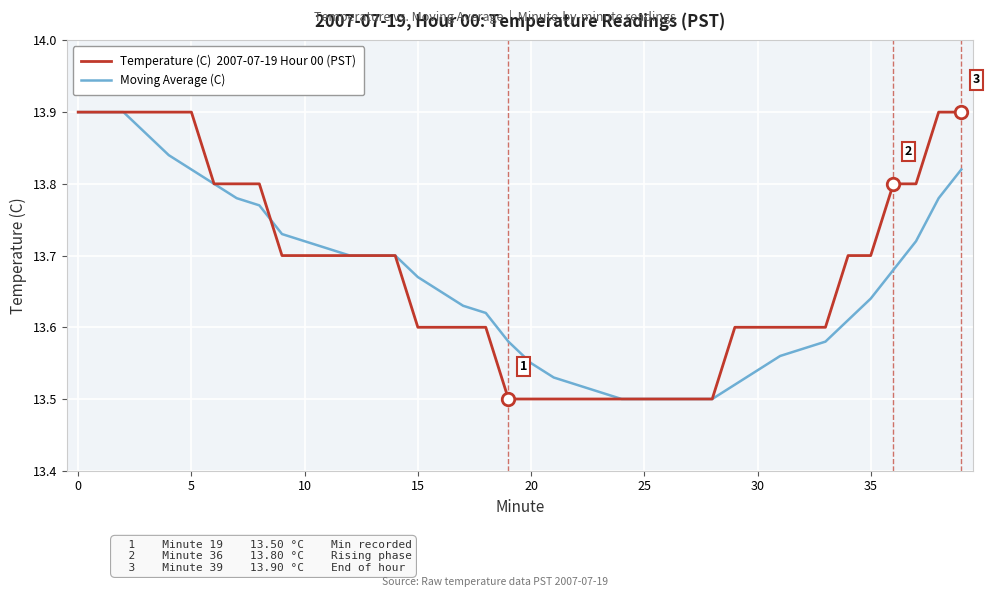

How many lines are shown in the chart?

2